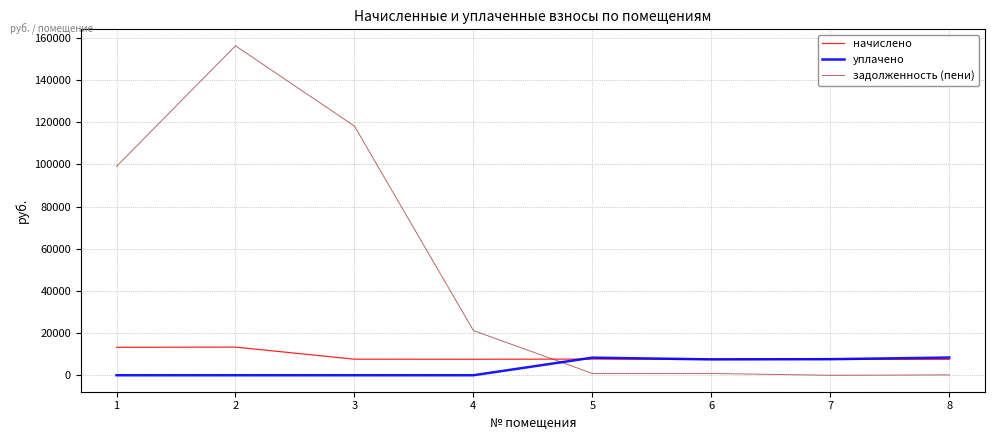

How many distinct data groups are displayed?

3